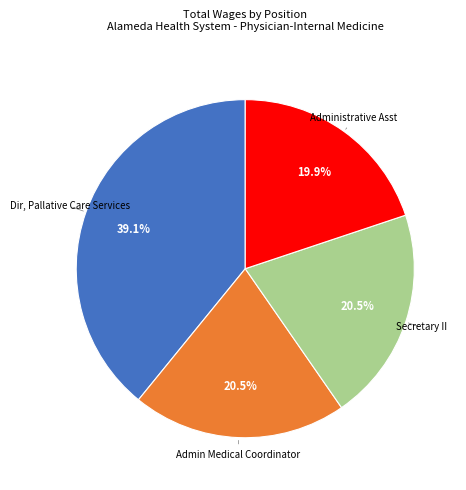

Combined, what portion of the pie is Secretary II and Admin Medical Coordinator?

41.0%